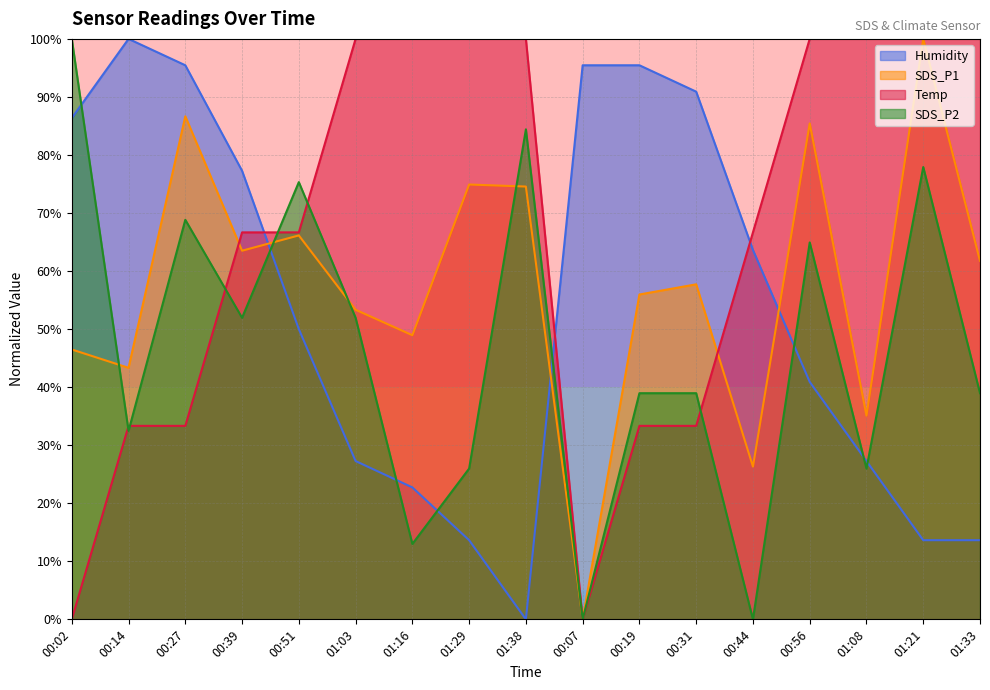

Rank the series at 01:33 from lowest to highest value.

Humidity, SDS_P2, SDS_P1, Temp